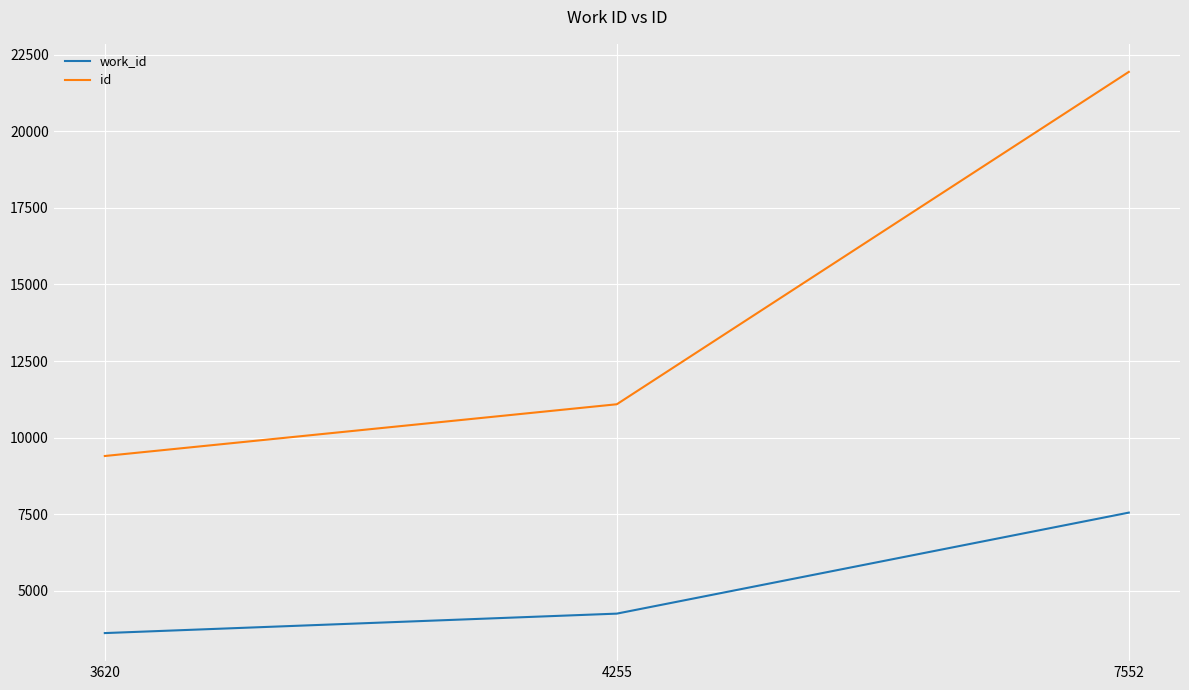

Count the number of data series in this chart.

2